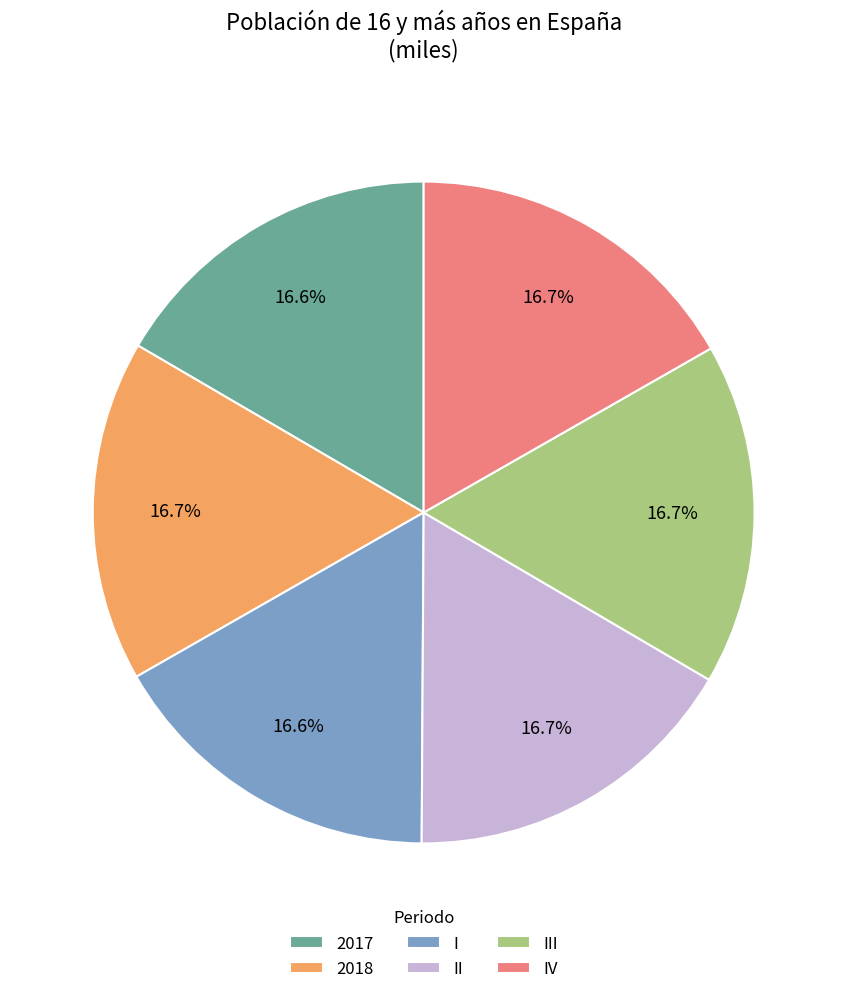

How many slices are in this pie chart?

6